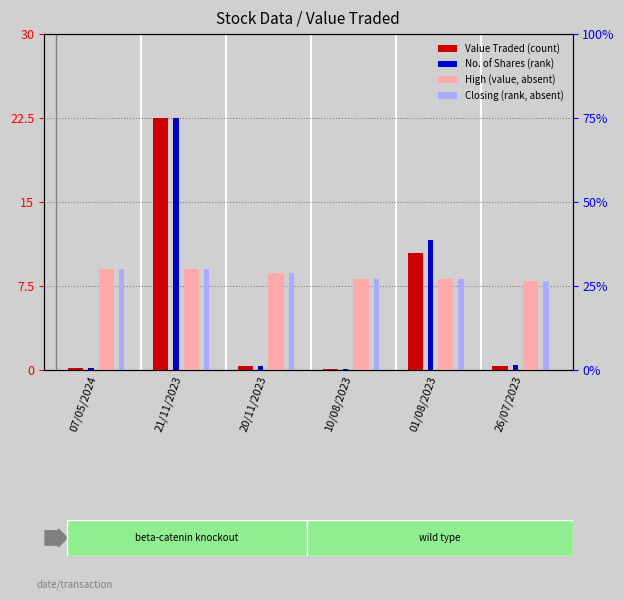

Is it true that Closing (rank, absent) equals 9.0 at 21/11/2023?

True